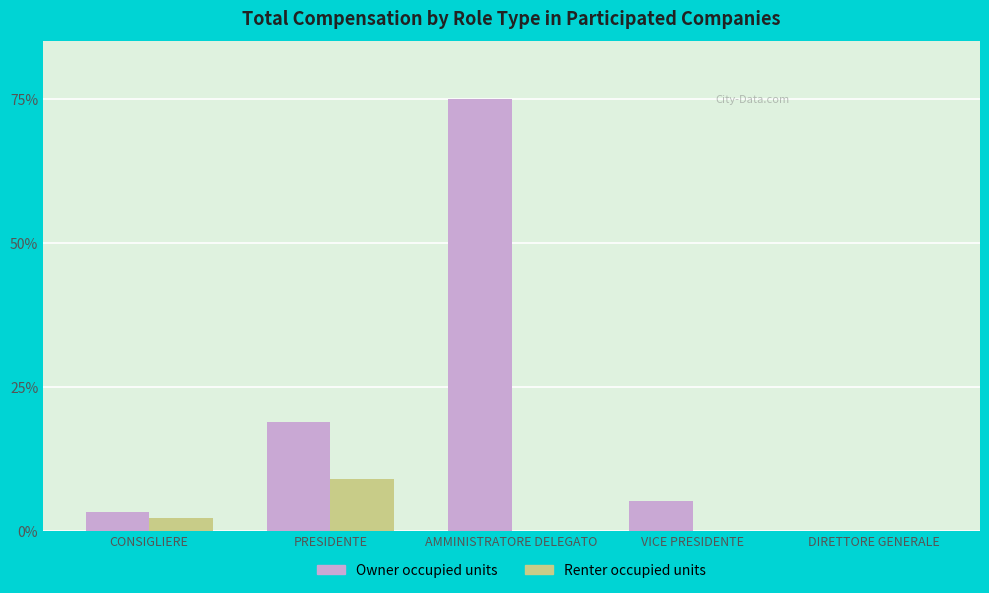

What is the greatest value displayed?

75.0